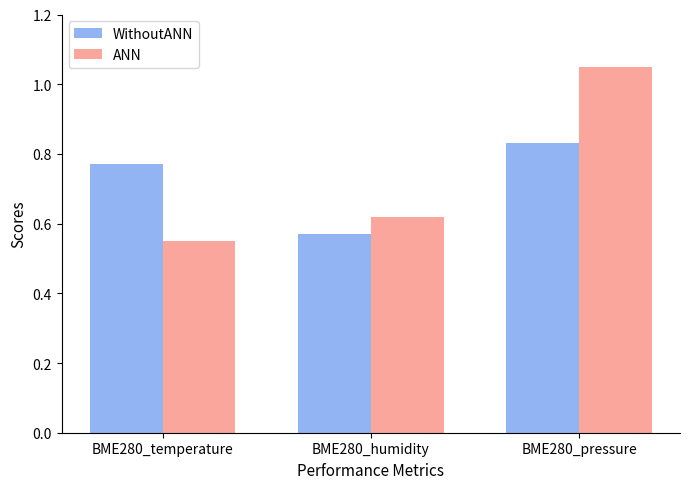

At which category is the sum across all series the highest?

BME280_pressure